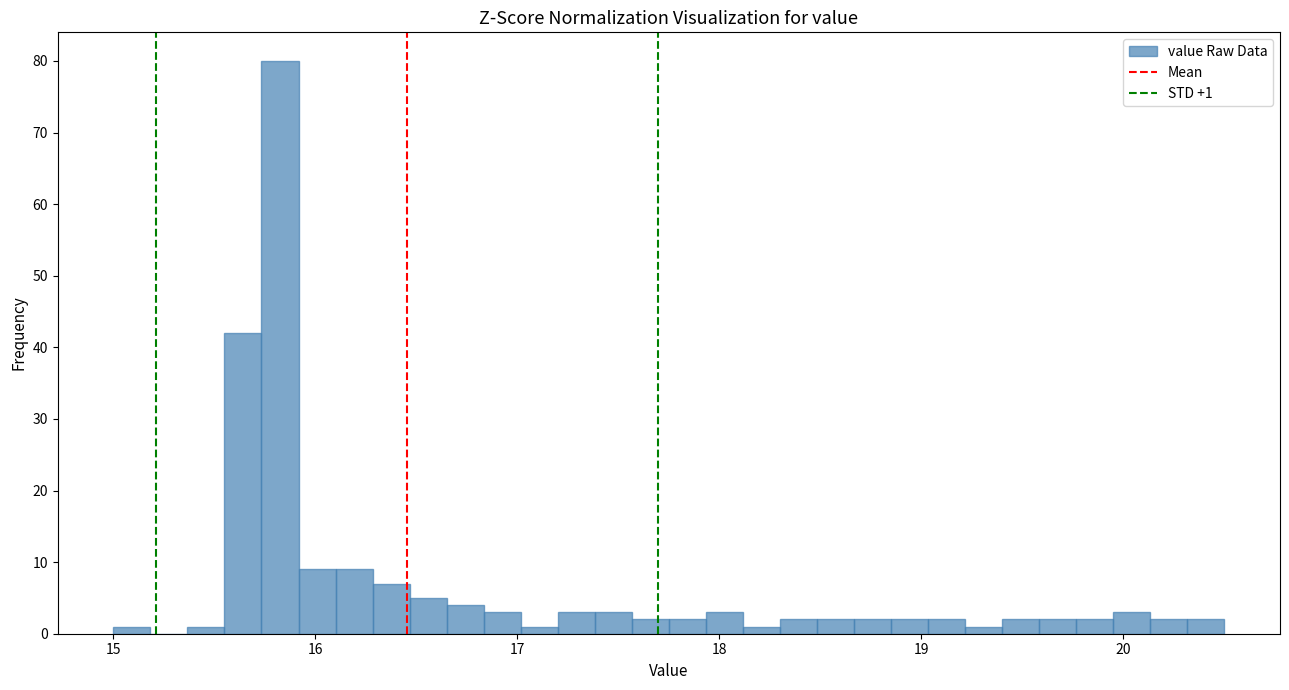

Read against the x-axis, roughly where is the centre of the tallest bar?

15.8